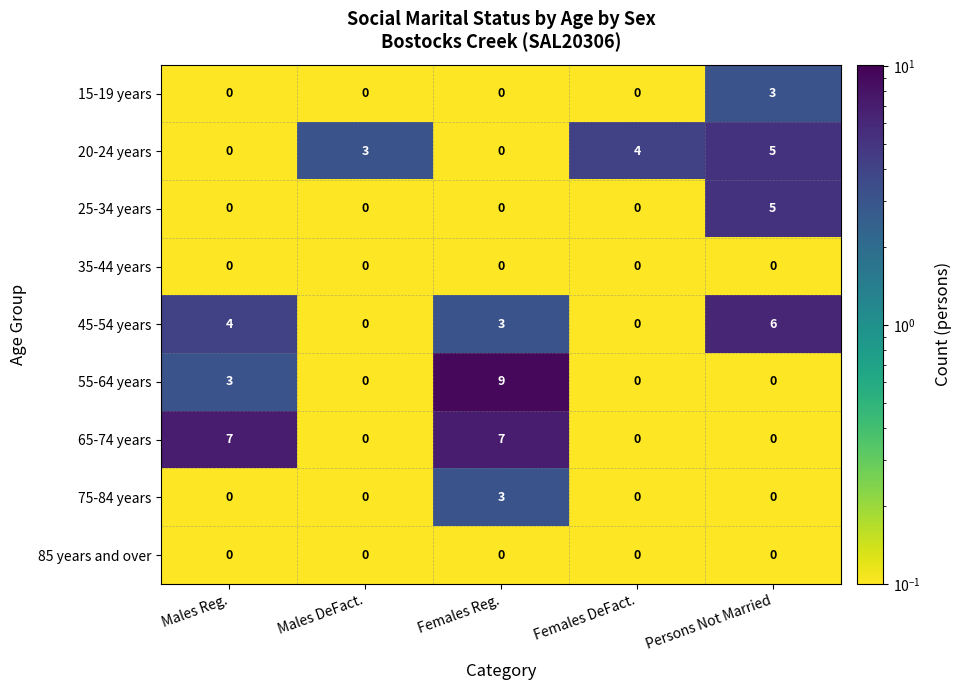

Which series has the largest total across all categories?

65-74 years